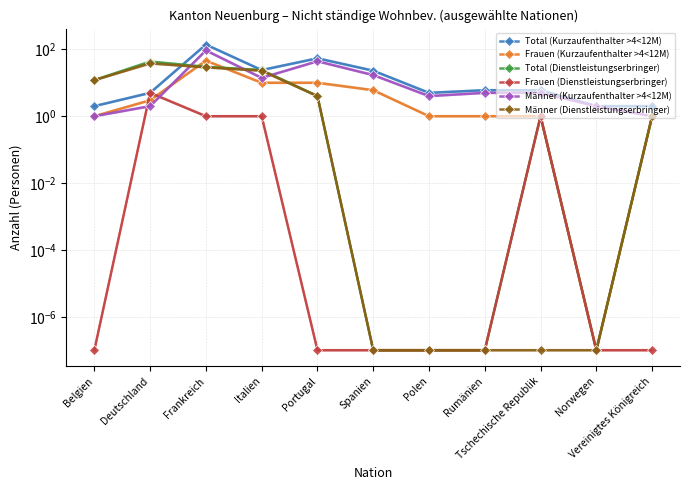

Reading left to right, what are all the values shown in this chart?

Total (Kurzaufenthalter >4<12M): 2.0	5.0	139.0	24.0	54.0	23.0	5.0	6.0	6.0	2.0	2.0
Frauen (Kurzaufenthalter >4<12M): 1.0	3.0	46.0	10.0	10.0	6.0	1.0	1.0	1.0	0.0	1.0
Total (Dienstleistungserbringer): 12.0	43.0	30.0	24.0	4.0	0.0	0.0	0.0	1.0	0.0	1.0
Frauen (Dienstleistungserbringer): 0.0	5.0	1.0	1.0	0.0	0.0	0.0	0.0	1.0	0.0	0.0
Männer (Kurzaufenthalter >4<12M): 1.0	2.0	93.0	14.0	44.0	17.0	4.0	5.0	5.0	2.0	1.0
Männer (Dienstleistungserbringer): 12.0	38.0	29.0	23.0	4.0	0.0	0.0	0.0	0.0	0.0	1.0